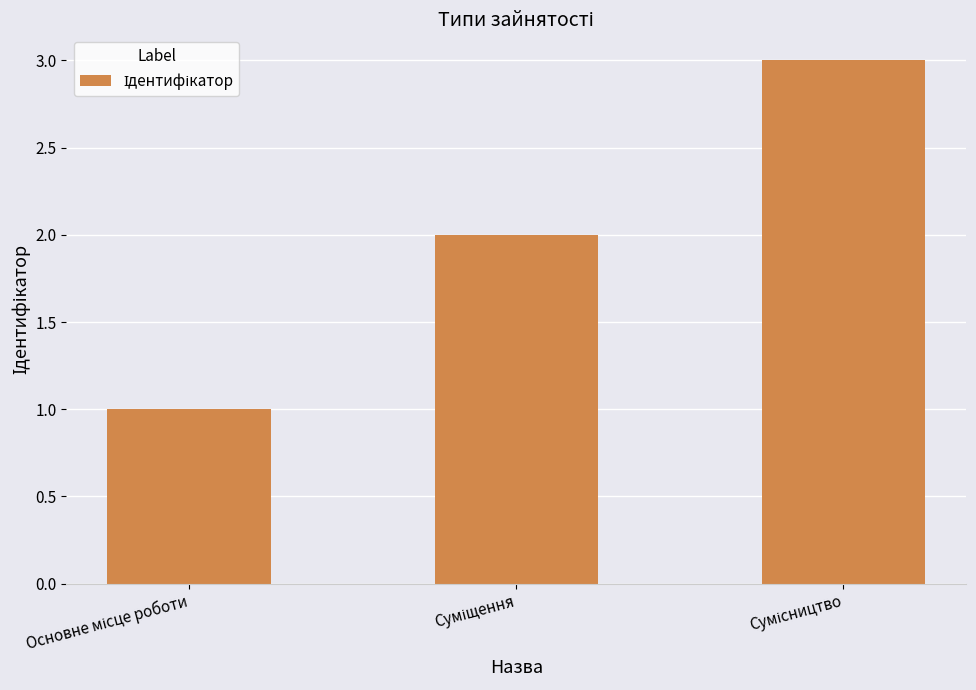

What is the sum of all values?

6